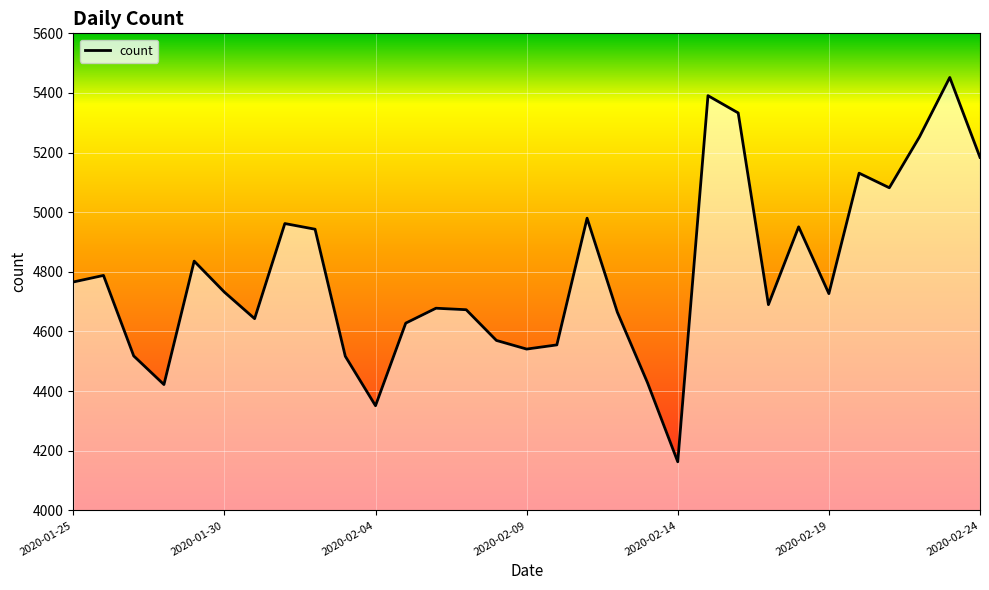

True or false: there are more than 0 points higher than both neighbors.

True